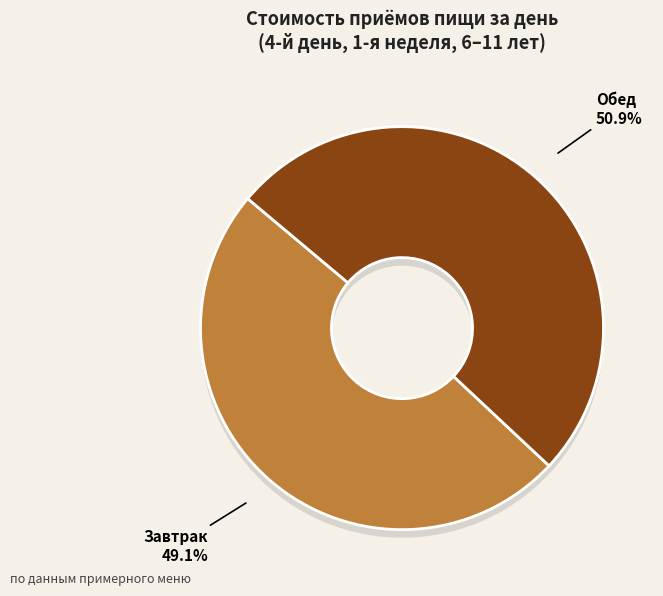

How many slices are in this pie chart?

2